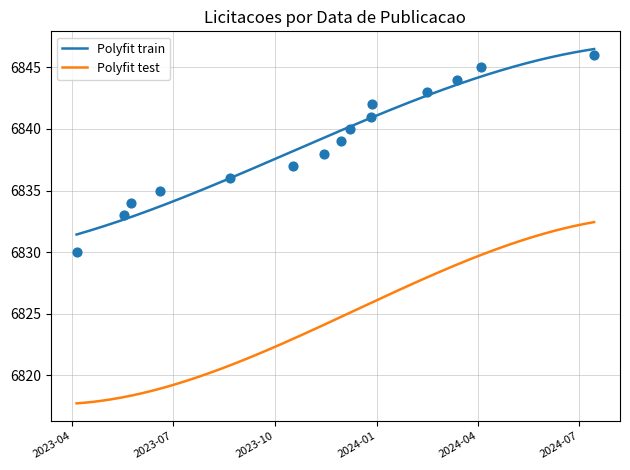

What is the change in value from 2023-12-28 to 2023-10-17?

-5